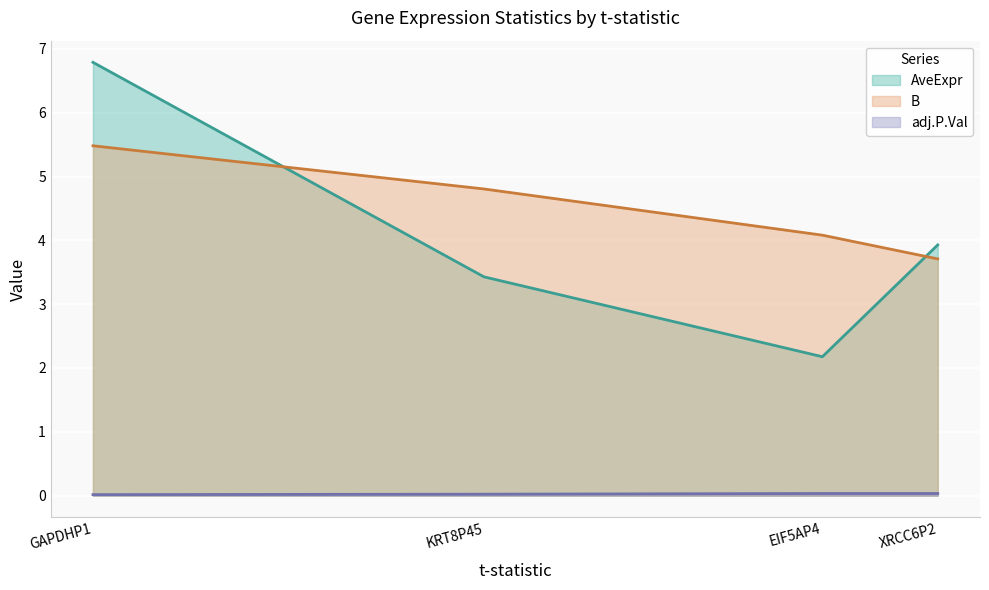

Does the chart display data point markers on the line(s)?

No